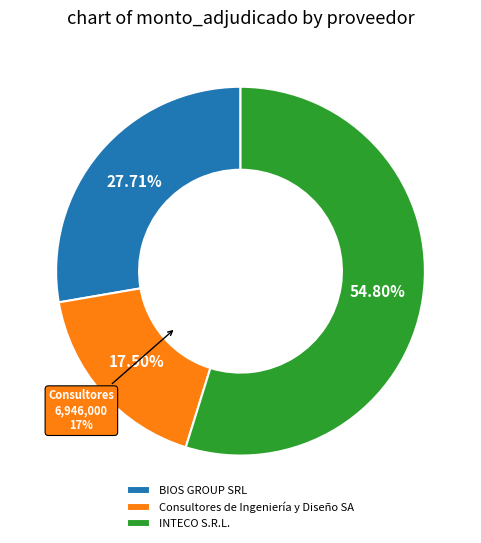

Does Consultores de Ingeniería y Diseño SA account for over 50% of the chart?

No